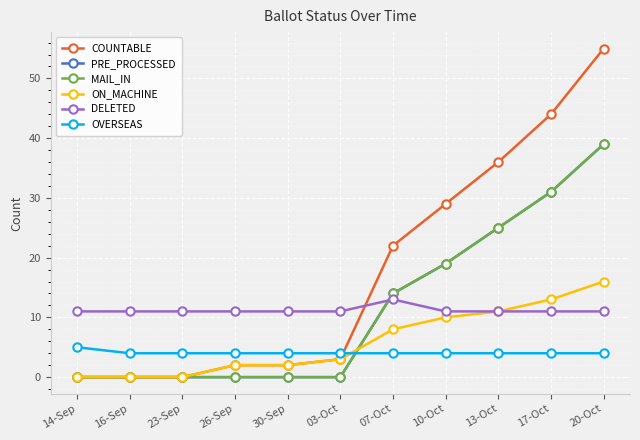

How many data points in OVERSEAS are above 4?

1